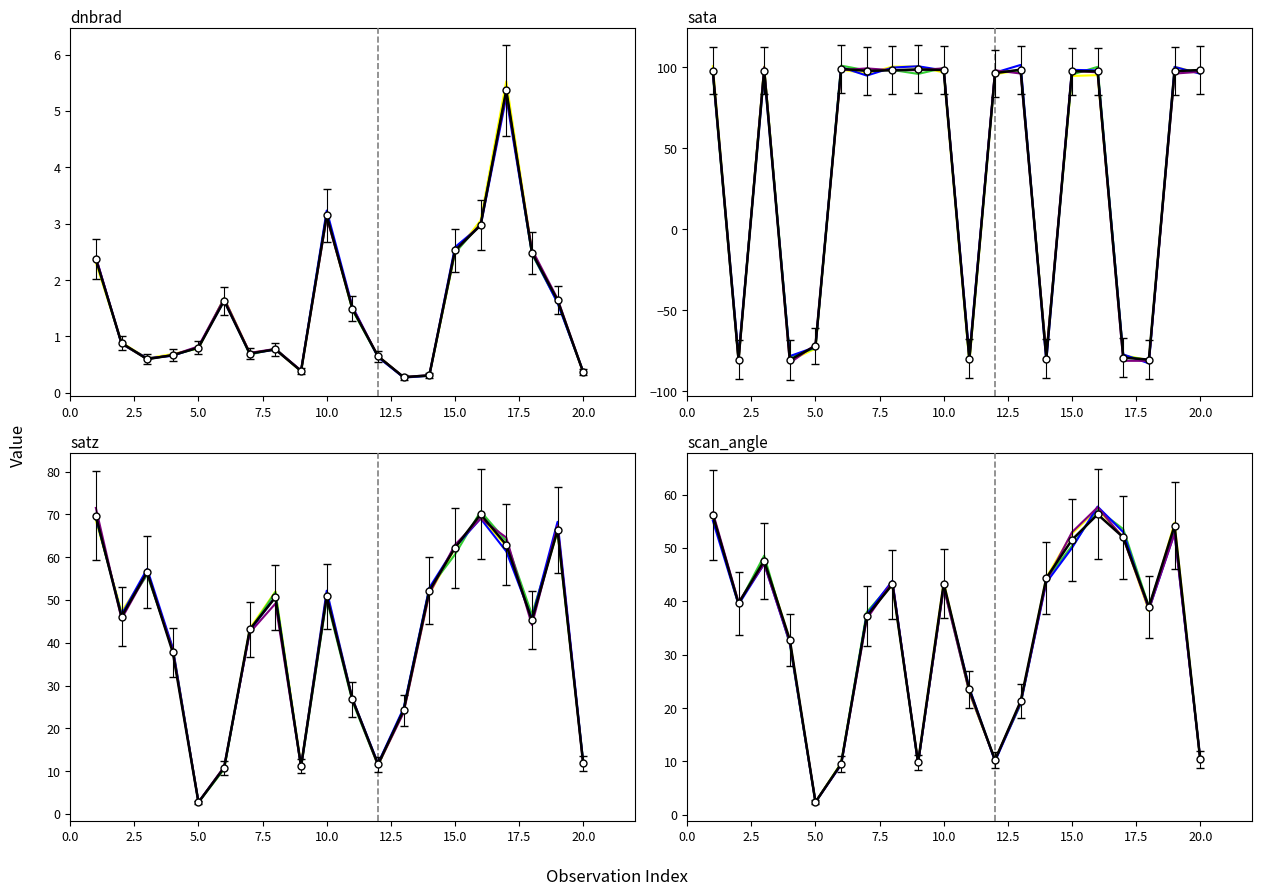

What is the average value of the satz series?

40.6